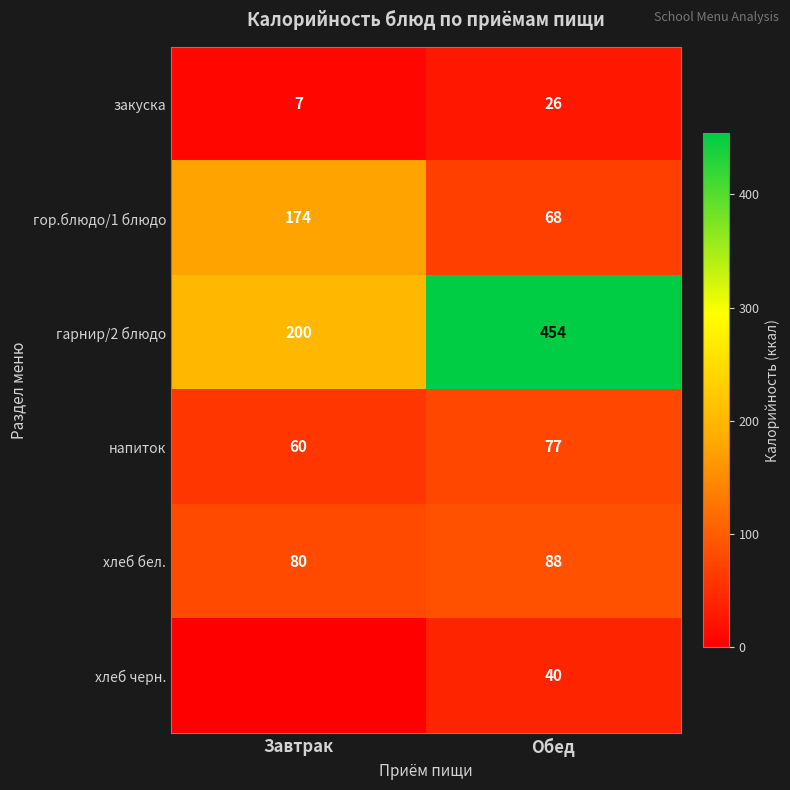

At which category does the chart reach its minimum across all series?

Завтрак